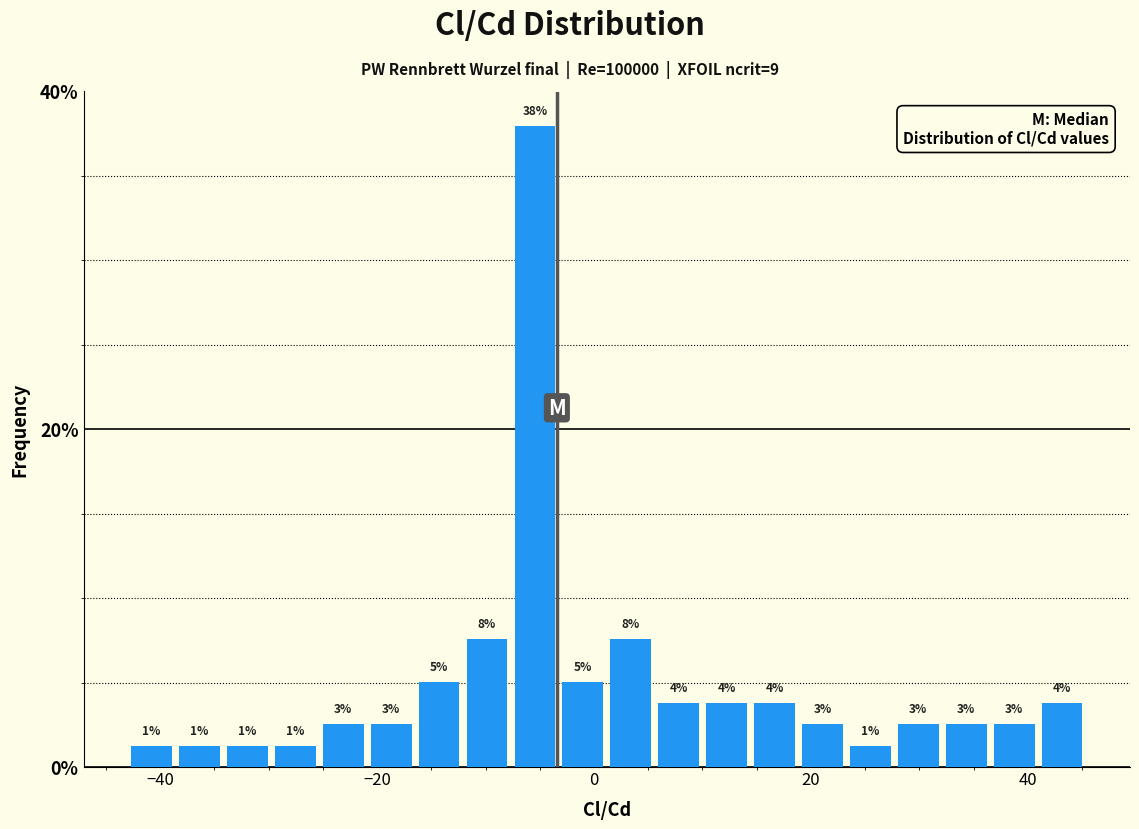

Around what value on the x-axis is the tallest bar? Give the approximate position of its centre, as read against the axis.

-6